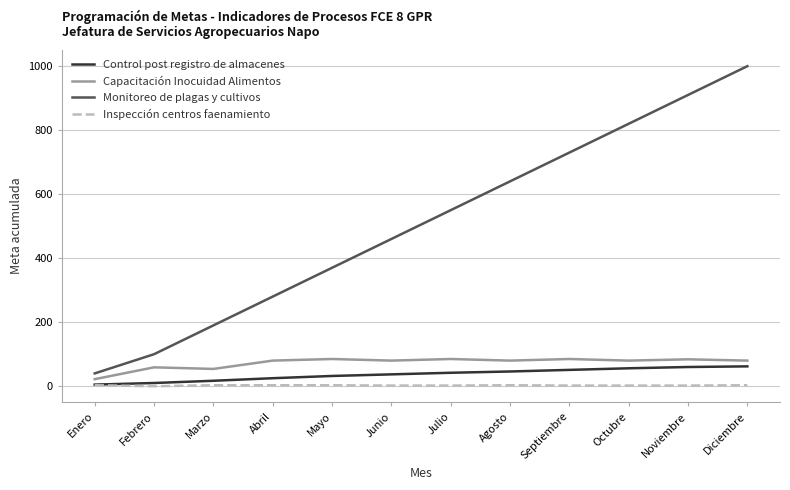

What is the highest value of the Capacitación Inocuidad Alimentos series?

85